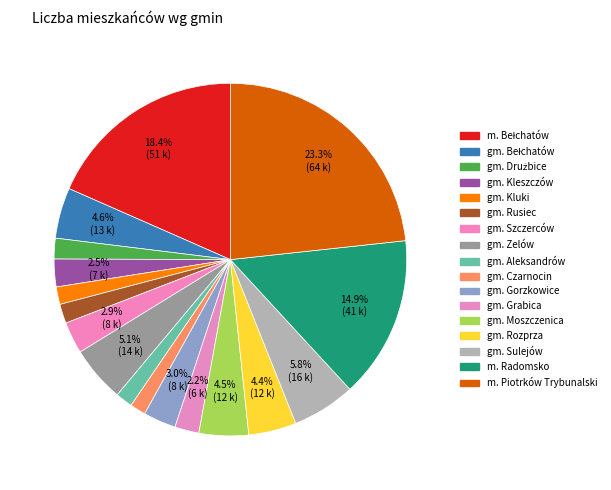

How many slices are in this pie chart?

17